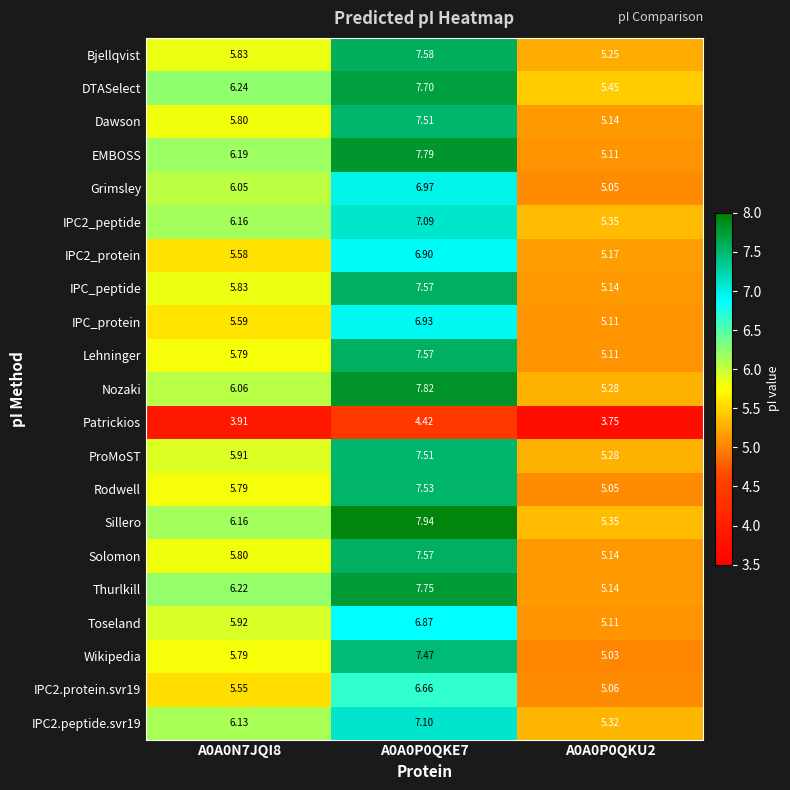

Which series has the largest range (max minus min)?

EMBOSS